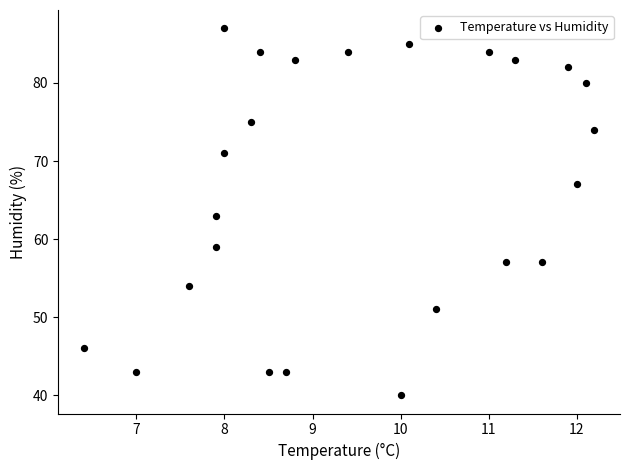

What is the range of Y values (max minus min)?

47